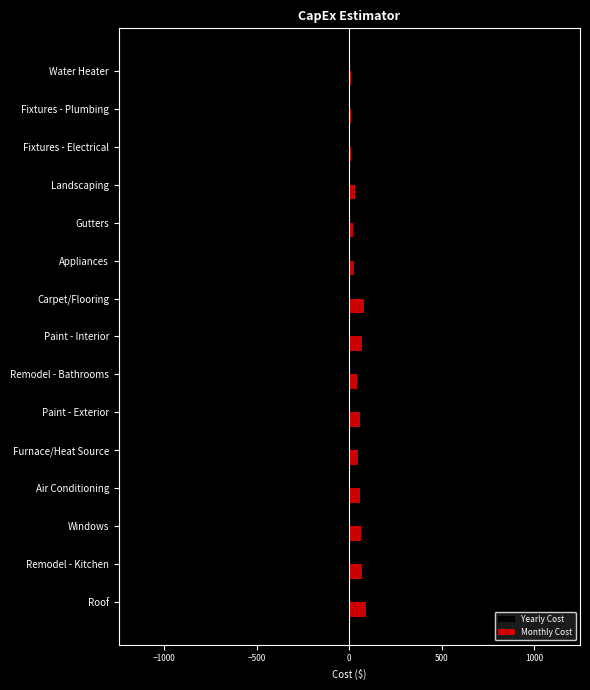

At which category does the chart reach its minimum across all series?

Roof